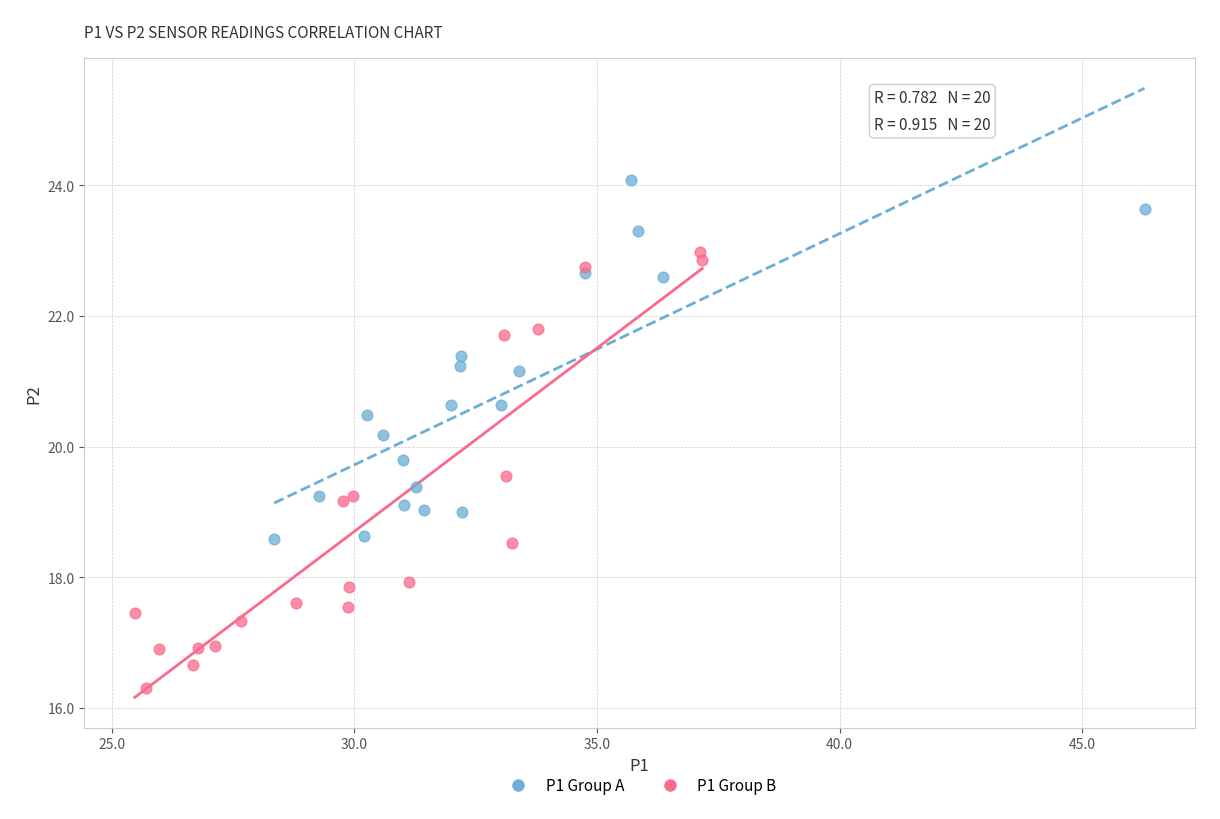

Which series contains the highest Y value?

P1 Group A